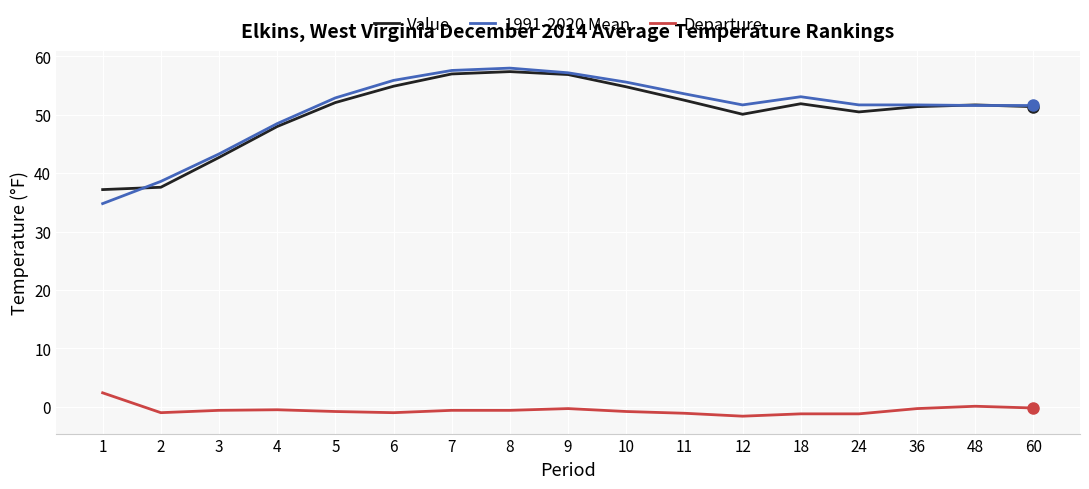

How many values in the 1991-2020 Mean series exceed 51?

13